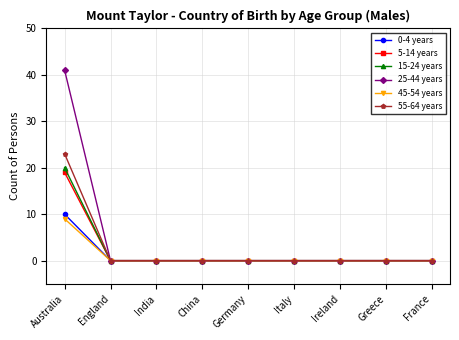

What is the label of the 8th point from the left?

Greece